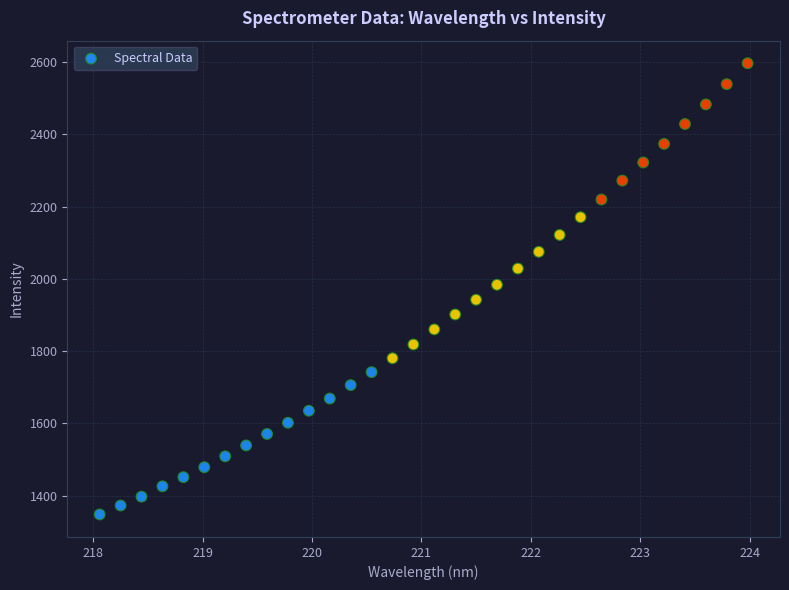

What is the range of X values (max minus min)?

5.9